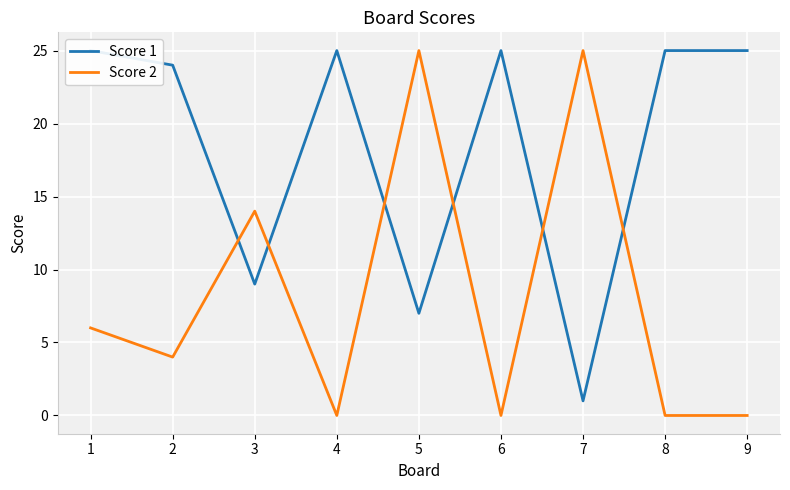

Reading left to right, list all the values displayed in this chart.

Score 1: 1=25	2=24	3=9	4=25	5=7	6=25	7=1	8=25	9=25
Score 2: 1=6	2=4	3=14	4=0	5=25	6=0	7=25	8=0	9=0